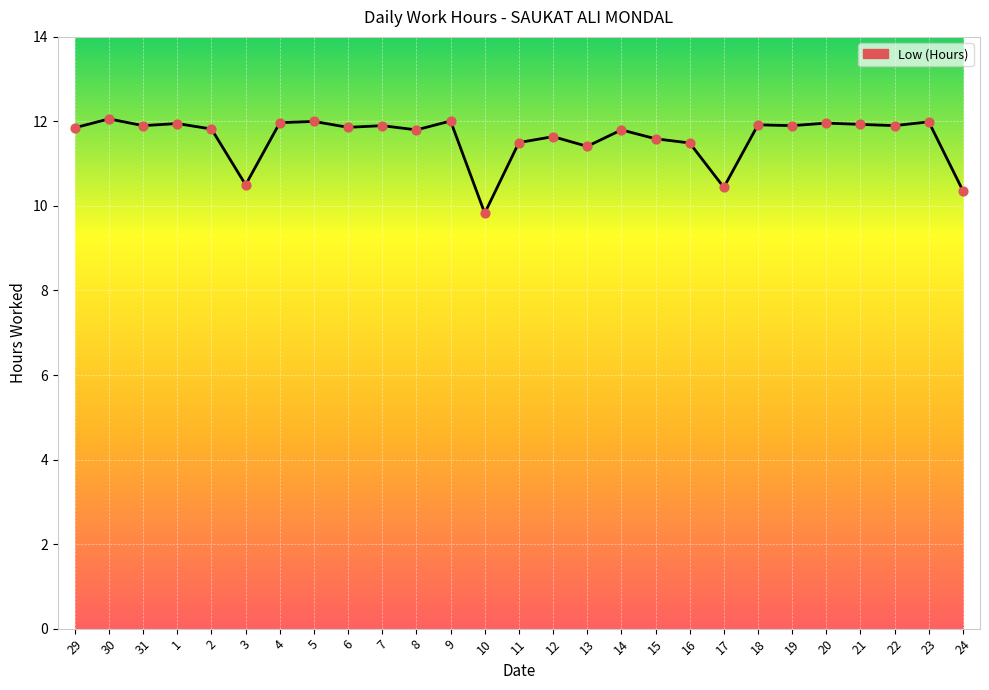

Approximately how many times larger is the value at 7 compared to 29?

1.0